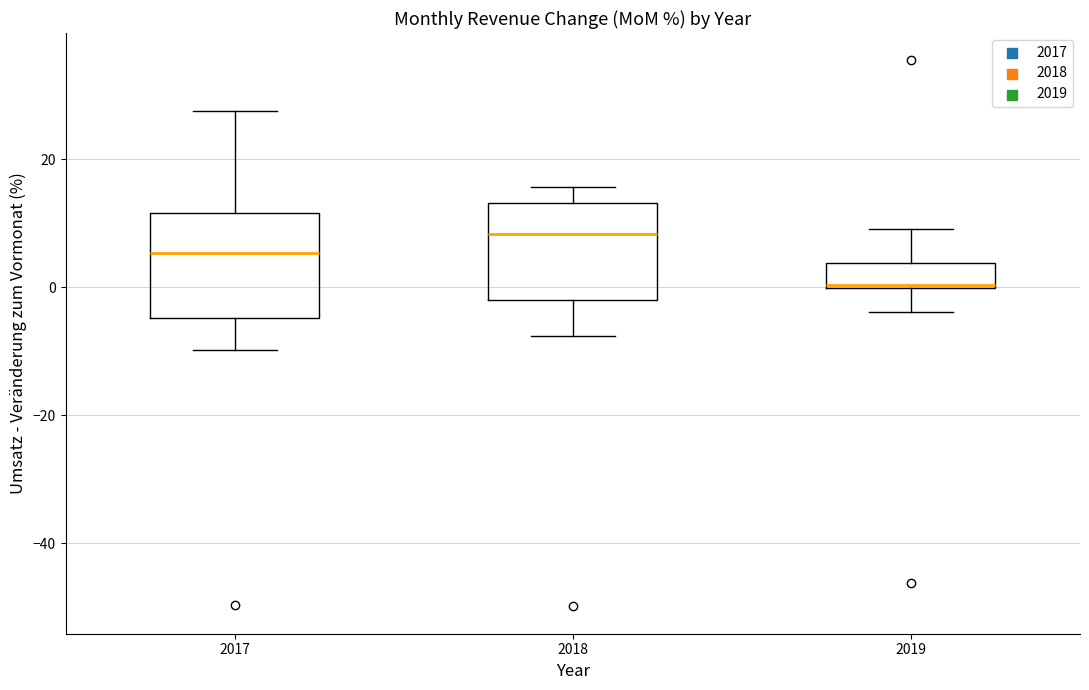

Reading left to right, read every box against the y-axis: the position of its median line, the range the box covers, and the ends of its whiskers. The values are not printed on the chart, so give them approximately, as read against the axis.

2017: median 6, box -4 to 12, whiskers -10 to 28
2018: median 8, box -2 to 14, whiskers -8 to 16
2019: median 0 (drawn on the box's lower edge), box 0 to 4, whiskers -4 to 10